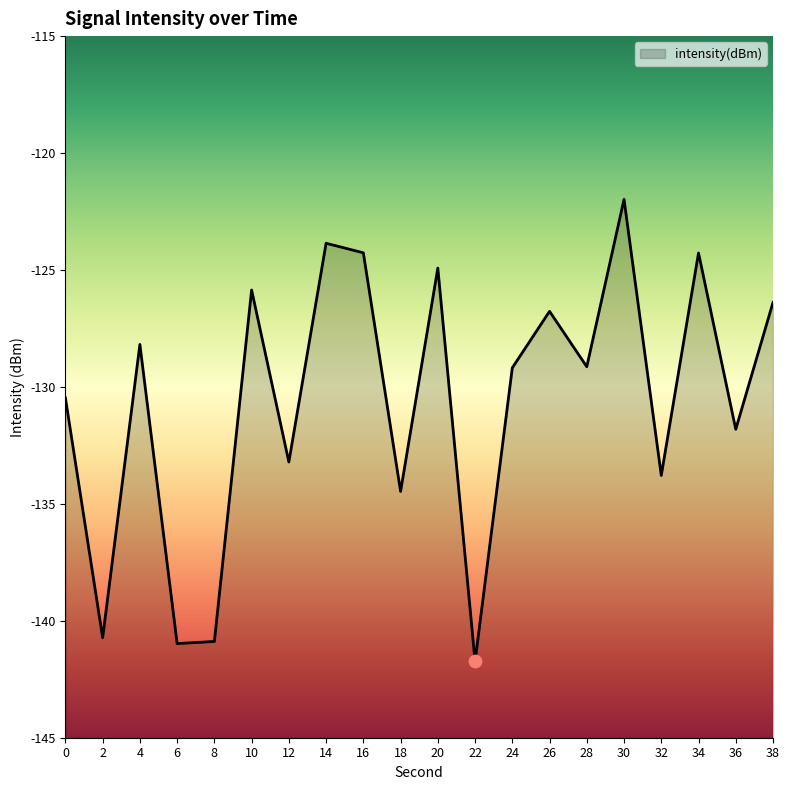

Between 38 and 24, which is larger?

38